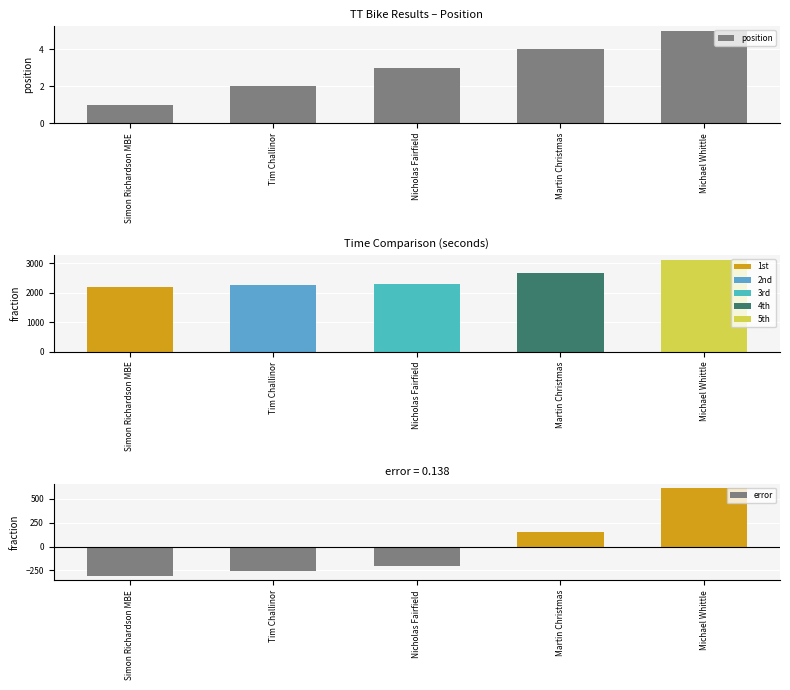

How many values in error are above zero?

2